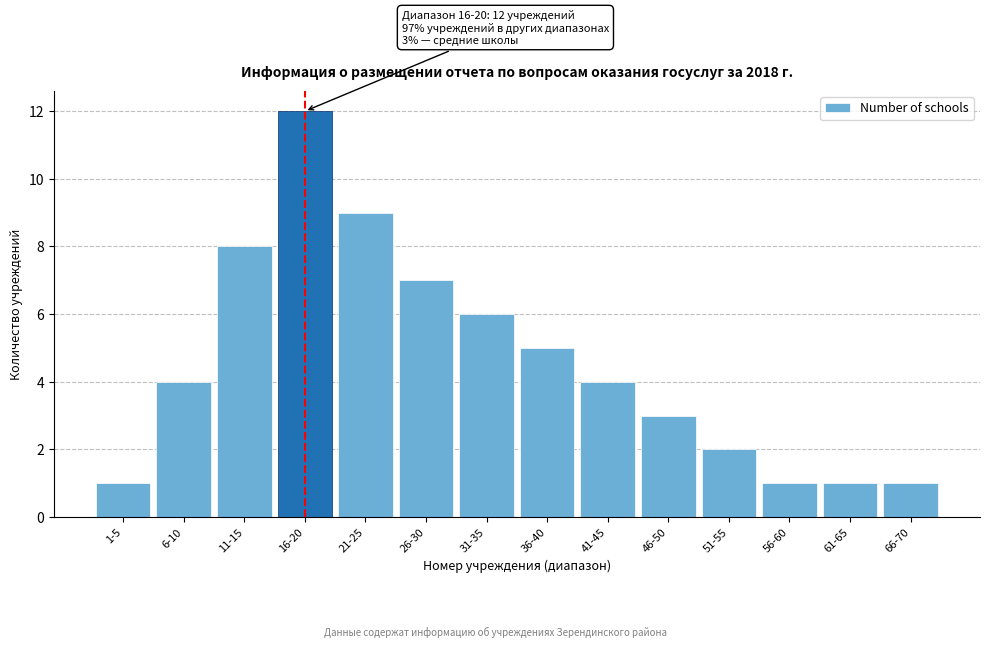

Reading left to right, extract all data points from this chart.

1-5=1	6-10=4	11-15=8	16-20=12	21-25=9	26-30=7	31-35=6	36-40=5	41-45=4	46-50=3	51-55=2	56-60=1	61-65=1	66-70=1